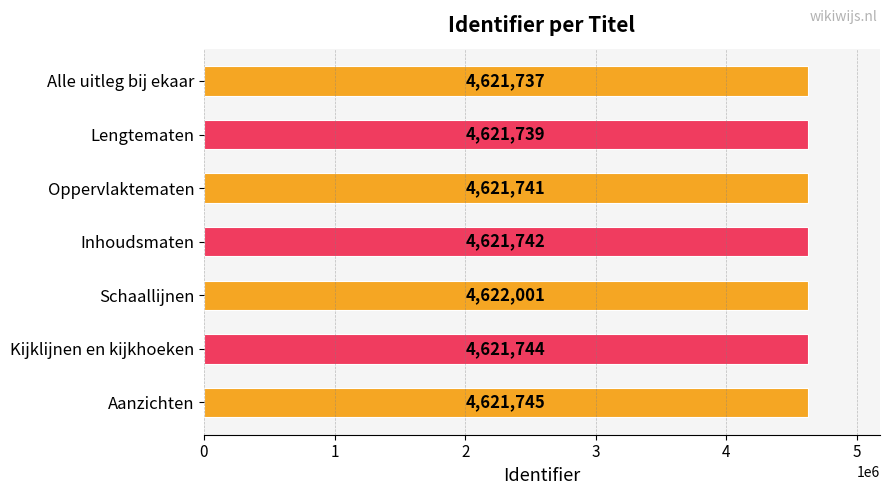

What is the minimum value shown in the chart?

4621737